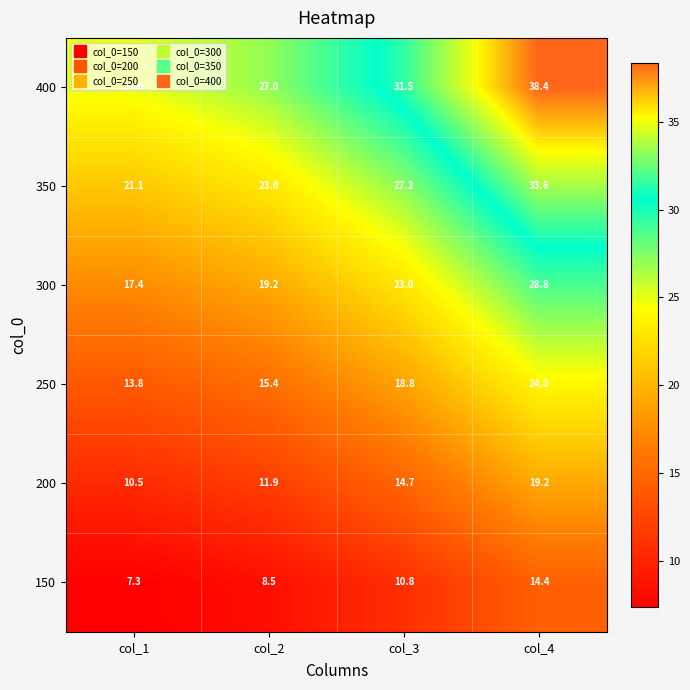

What is the difference between the maximum and minimum values in the 350 series?

12.5